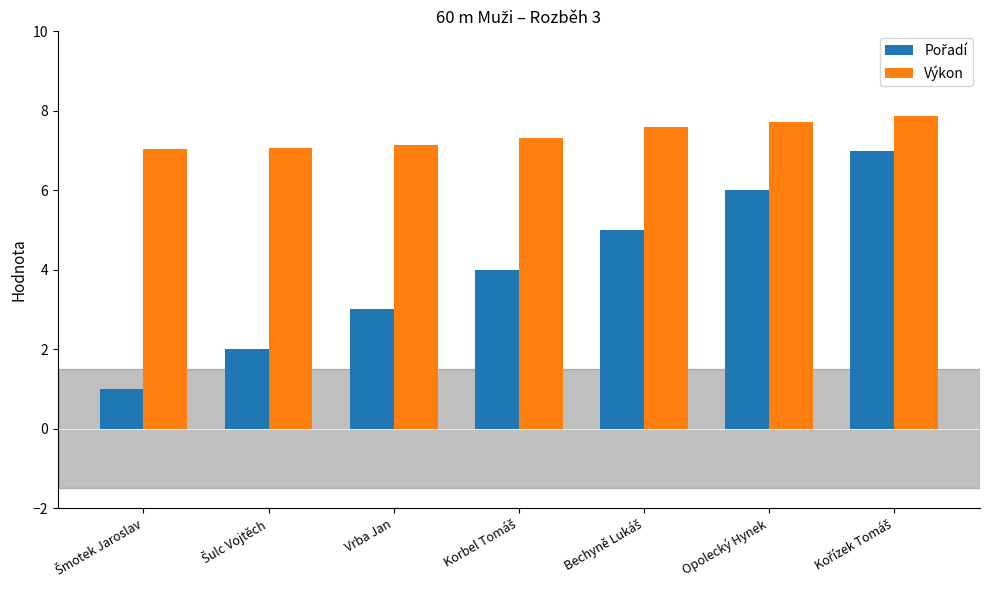

What is the greatest value displayed?

7.9